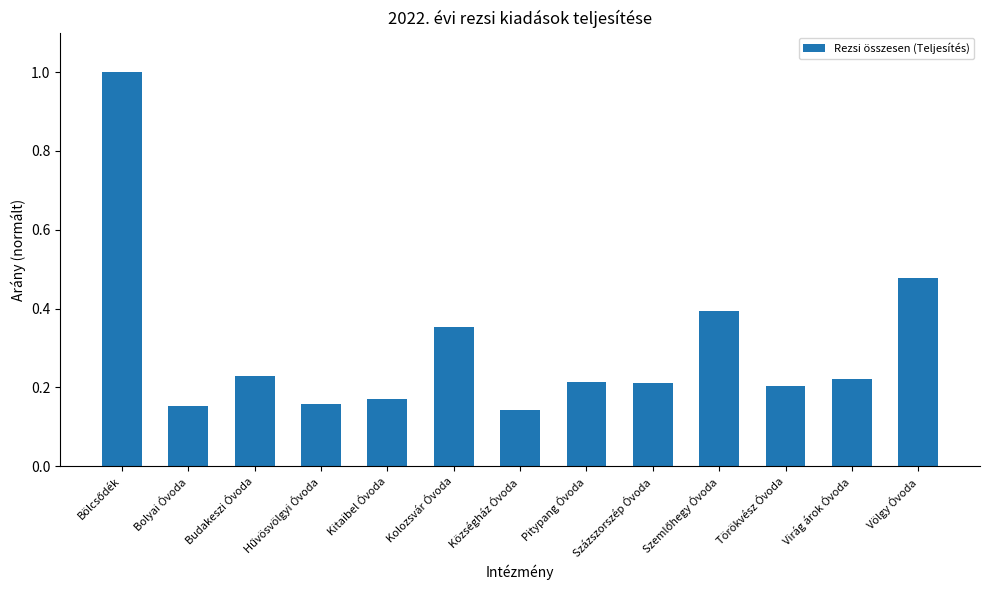

Is it true that the value at Budakeszi Óvoda is 0.3?

False